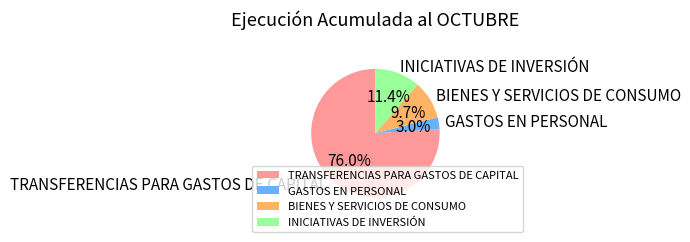

How many segments does this pie chart have?

4